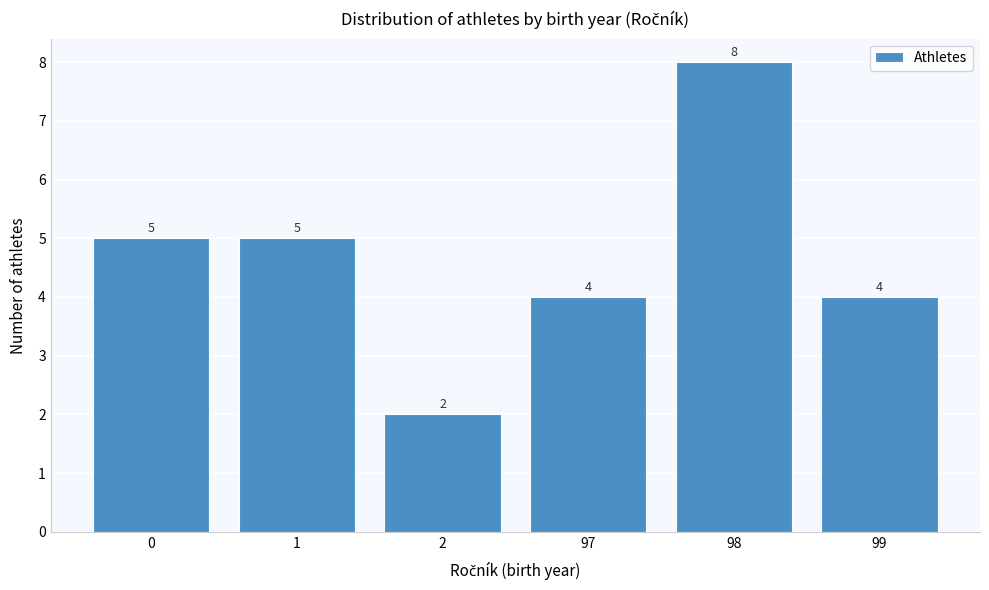

Reading right to left, list all the values displayed in this chart.

4	8	4	2	5	5